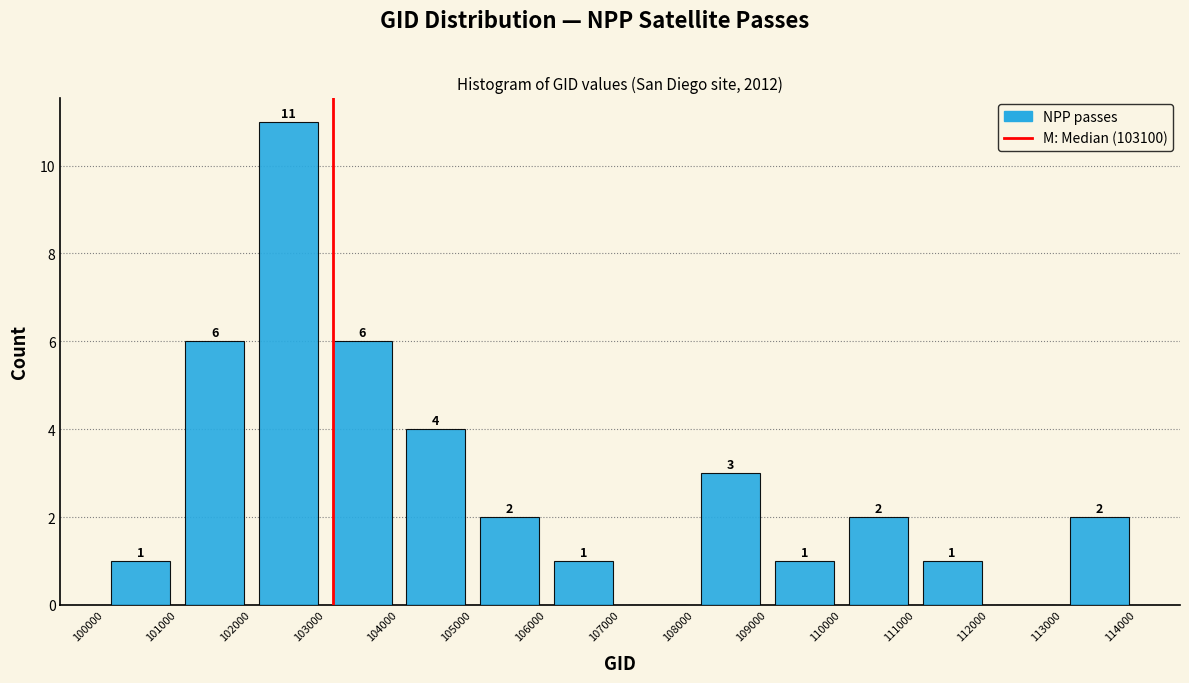

Over which range of the x-axis is the bar tallest?

102000 to 103000